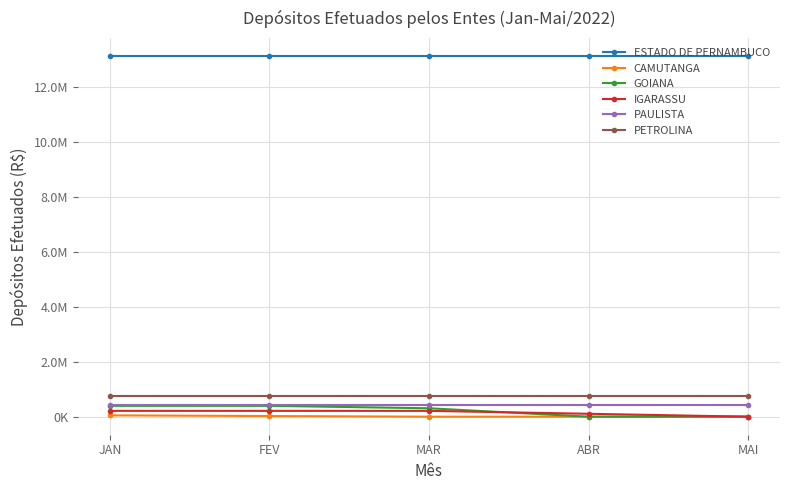

True or false: PETROLINA and CAMUTANGA cross at least once.

False